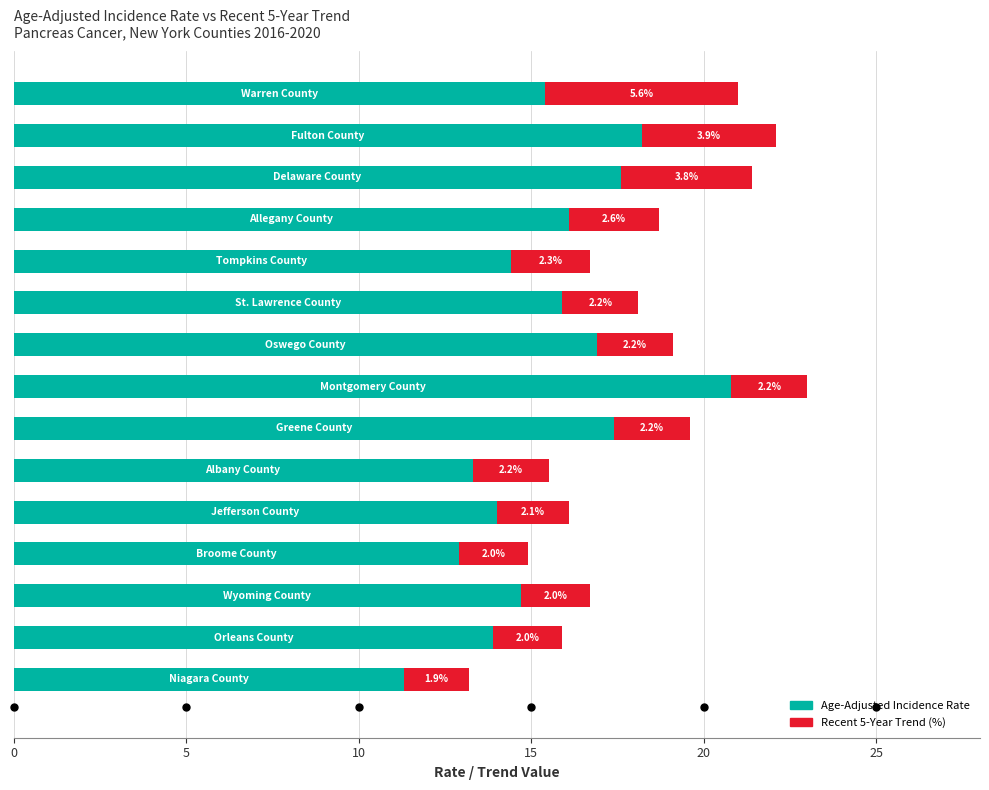

What is the difference between the maximum and second lowest values in the Age-Adjusted Incidence Rate series?

7.9